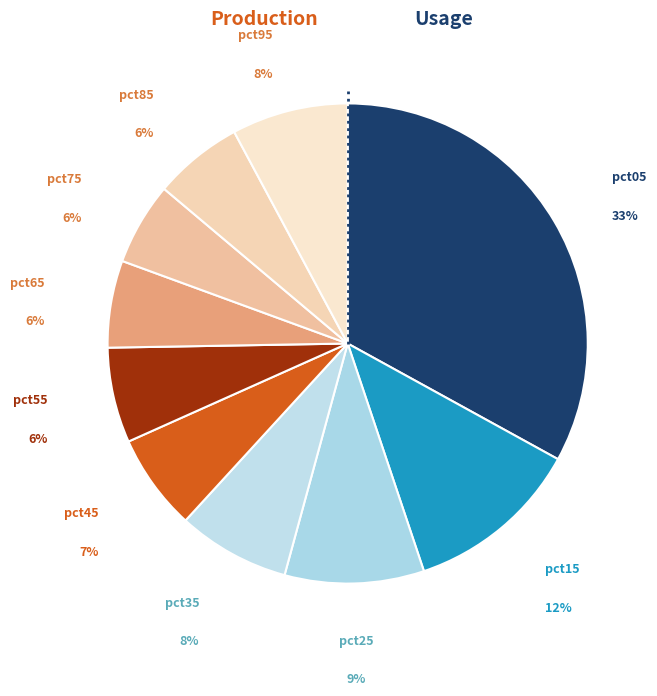

What is the largest slice in the pie chart?

pct05